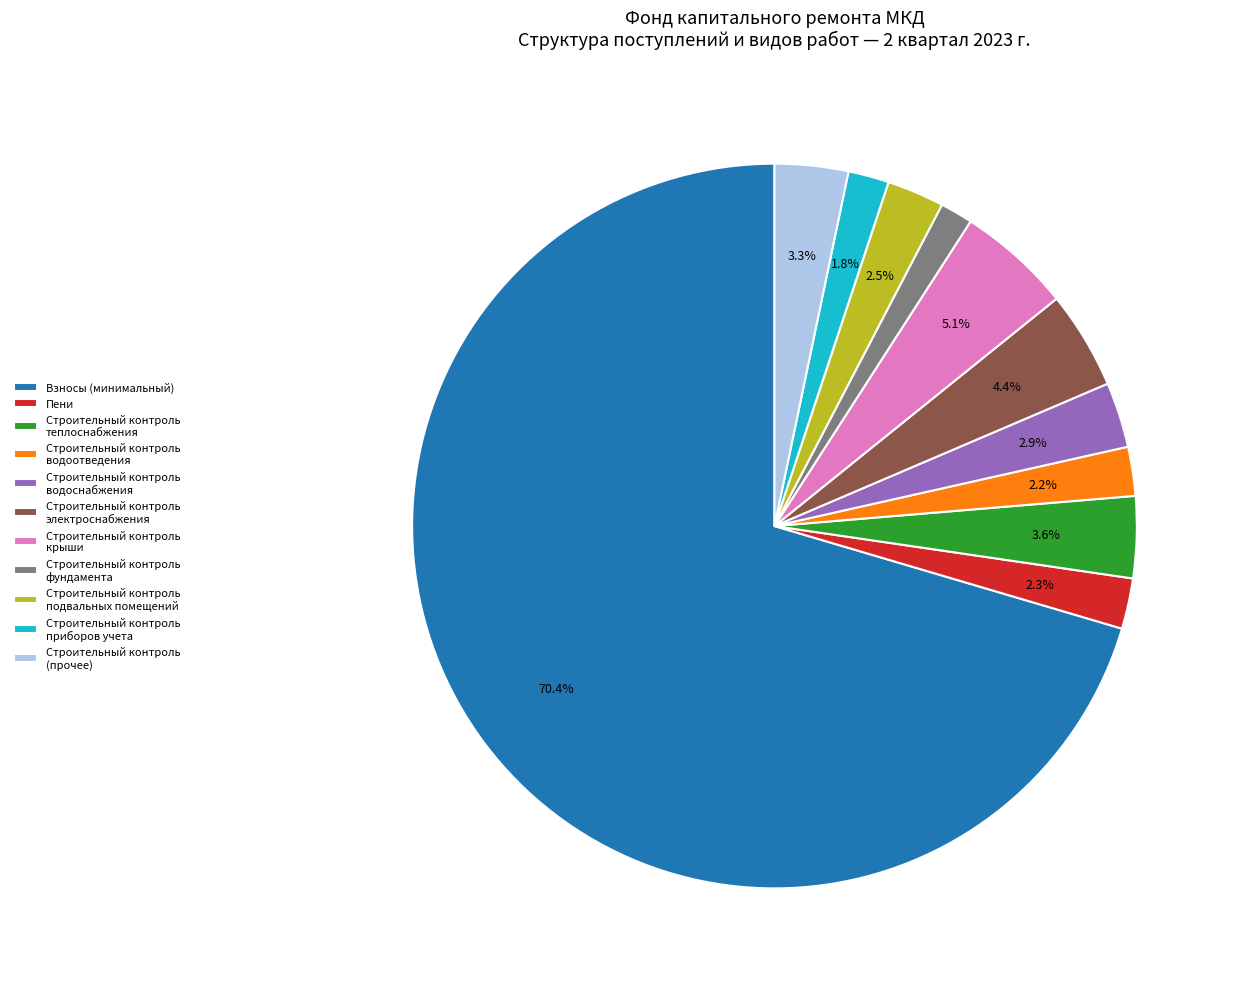

Does Строительный контроль теплоснабжения account for over 50% of the chart?

No